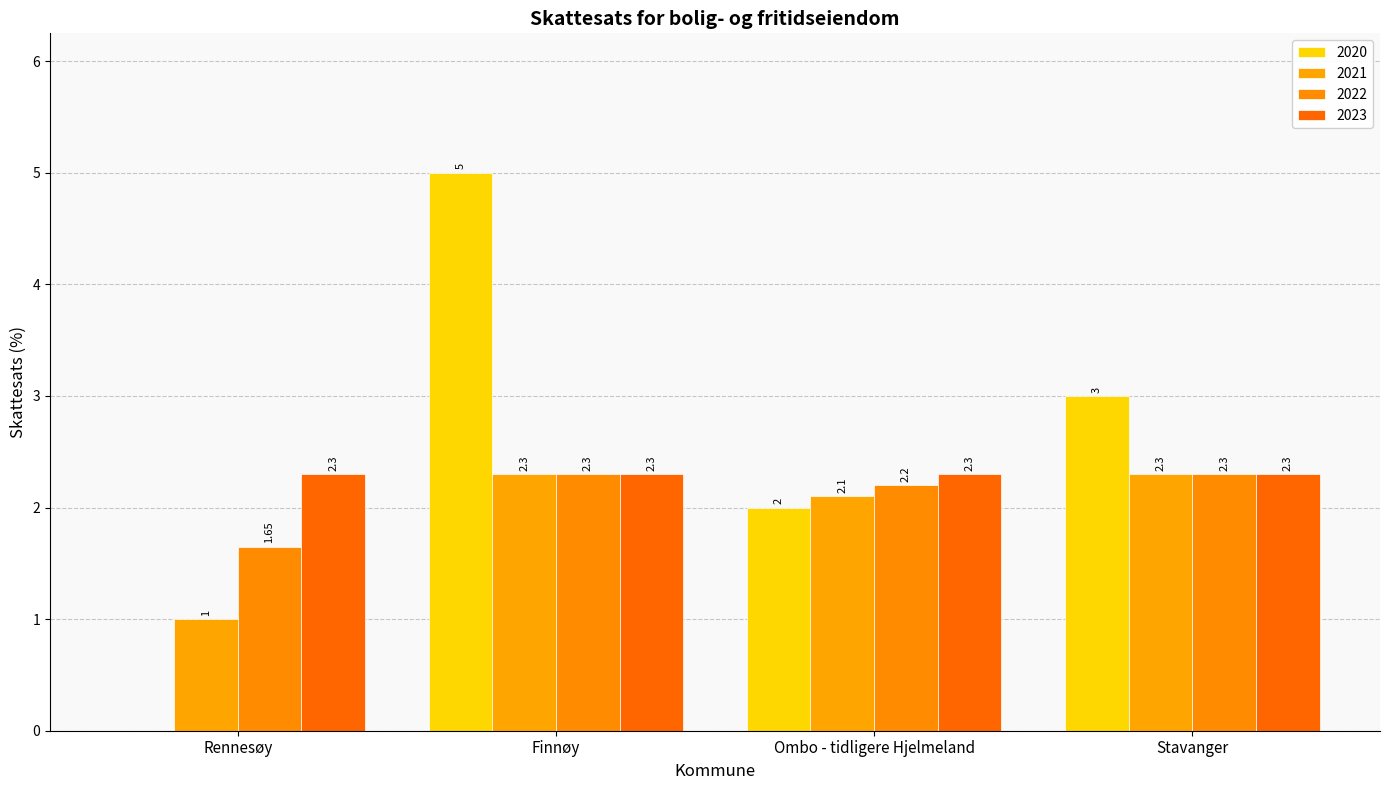

Which has a higher value, Ombo - tidligere Hjelmeland or Stavanger?

Stavanger